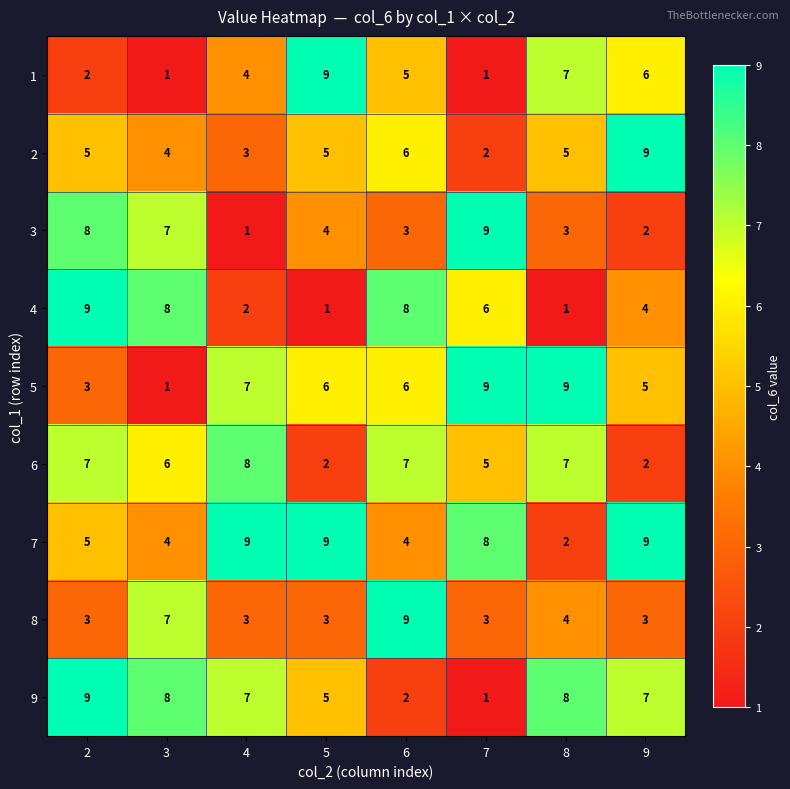

Between 3 and 8, which series saw the biggest shift?

5